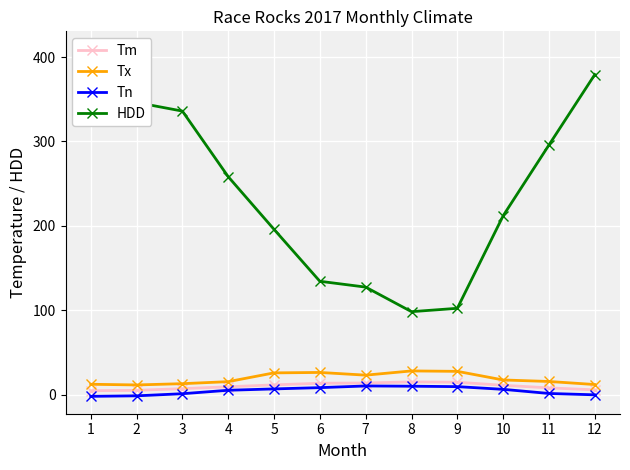

What is the difference between the maximum and second lowest values in the HDD series?

307.5